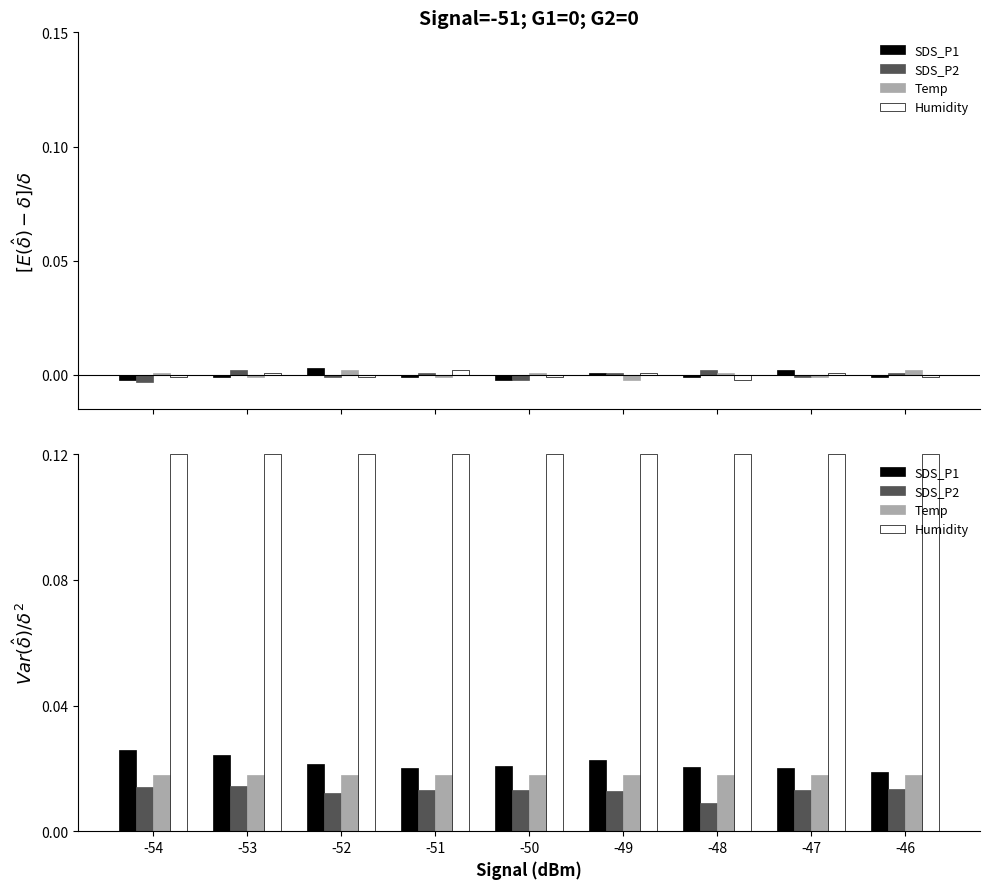

The SDS_P2 series shows 0.0 at -48. True or false?

False